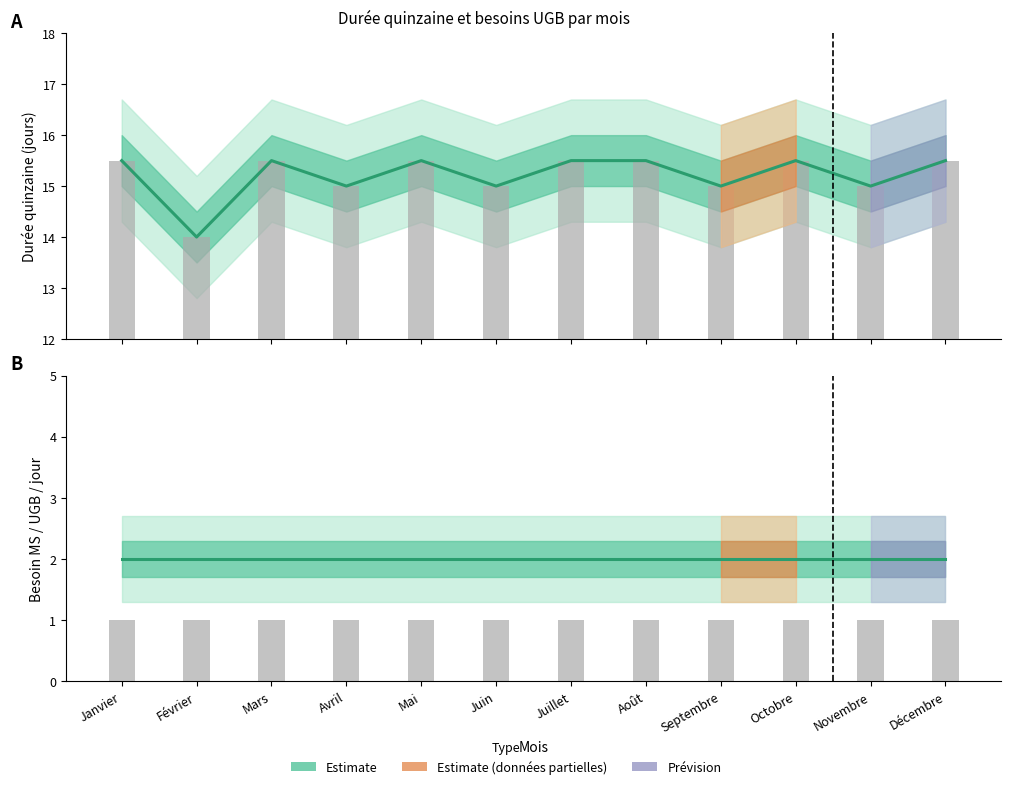

Which series has the widest spread of values?

Durée quinzaine (Estimate)